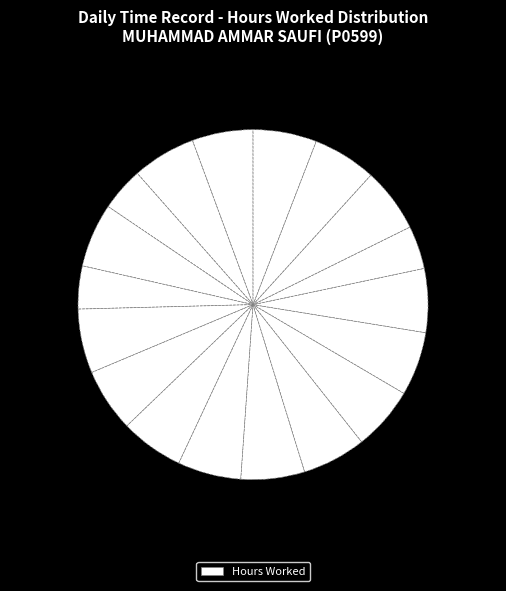

How many segments does this pie chart have?

18